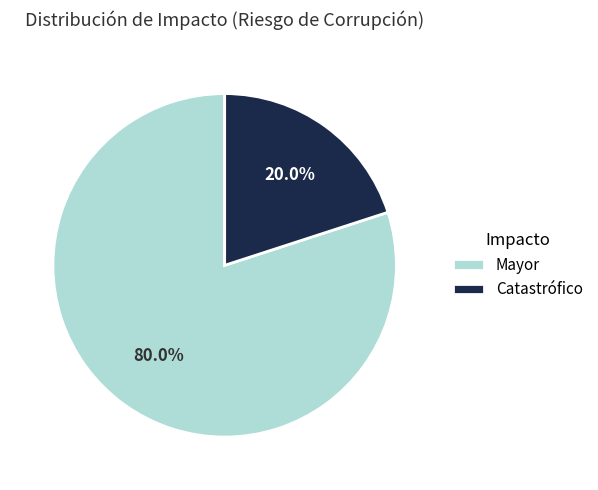

How many segments does this pie chart have?

2